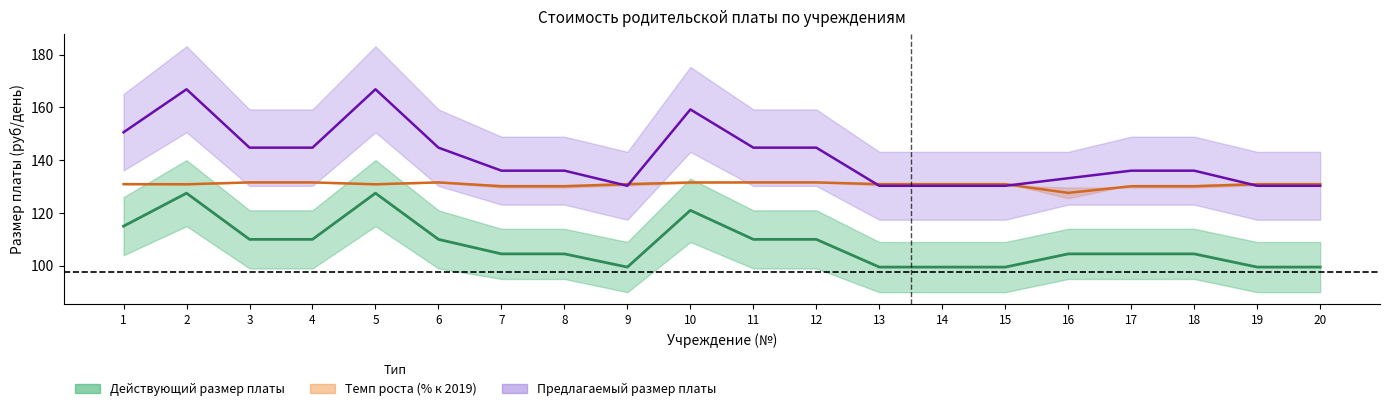

Does the chart have visible grid lines?

No